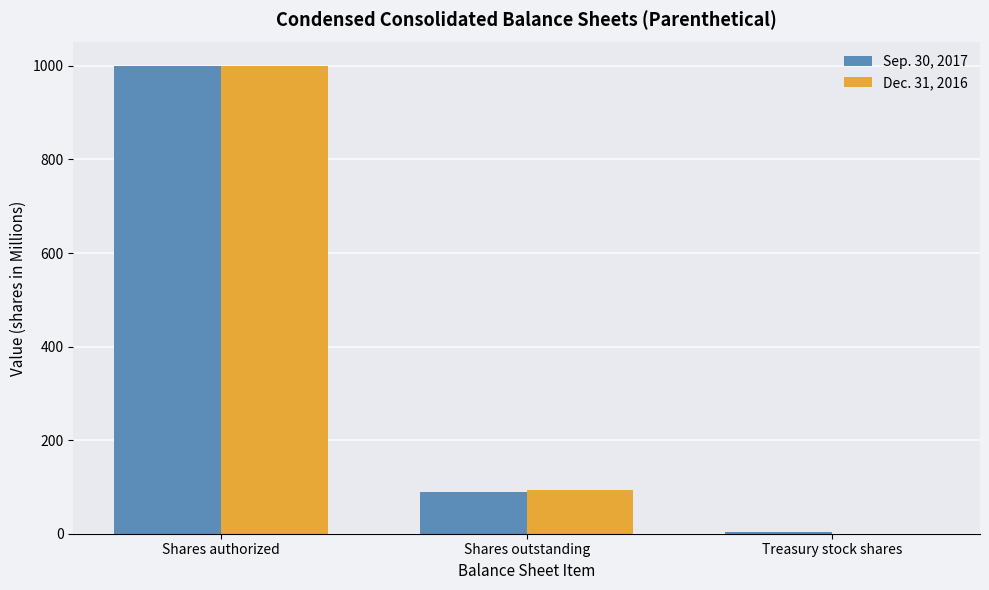

How many values in the Dec. 31, 2016 series exceed 93?

2